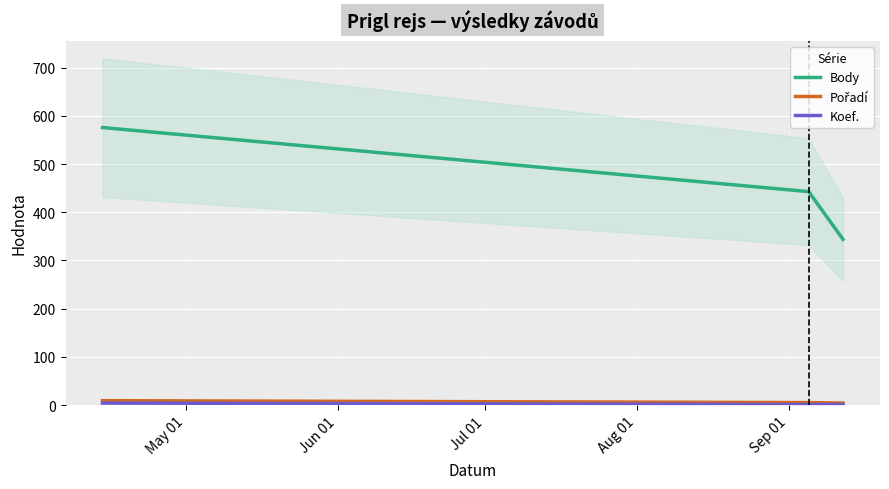

What is the sum of all Koef. values?

6